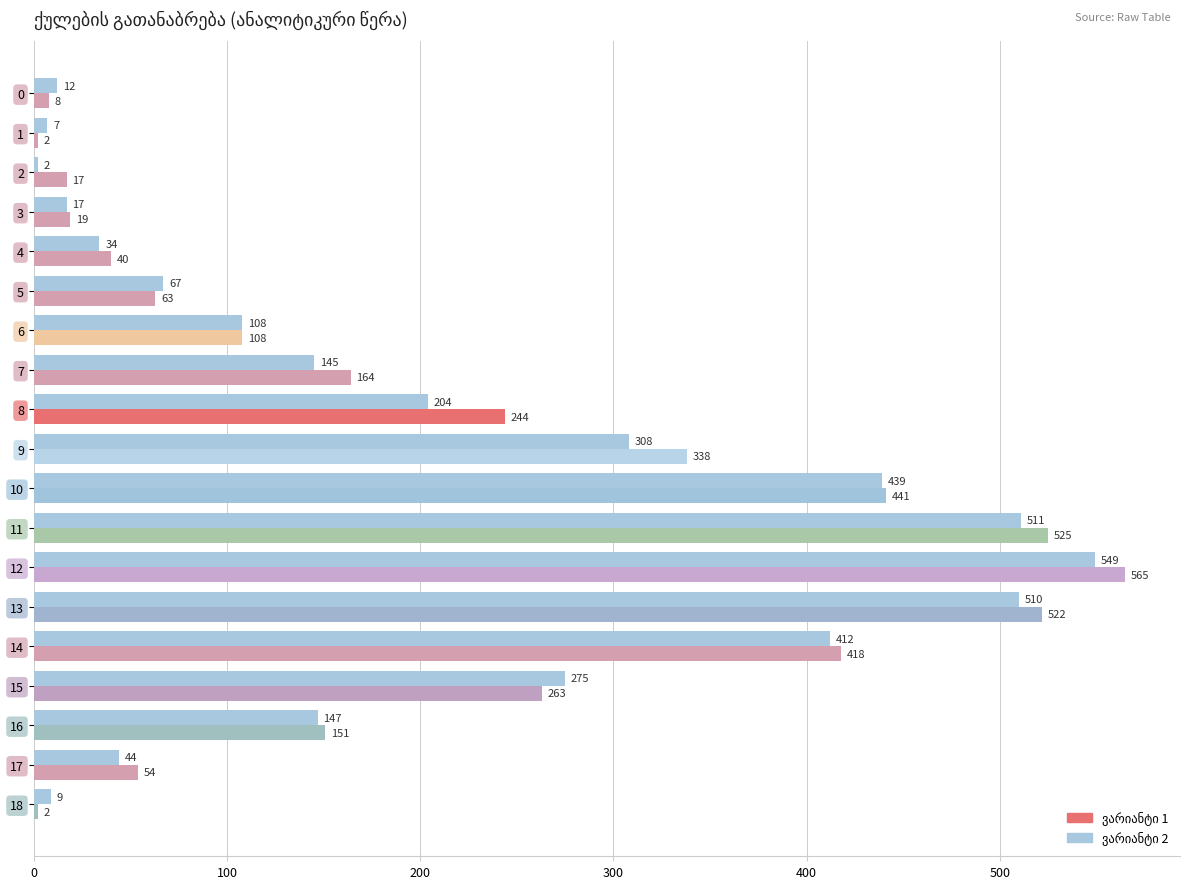

What is the total value across all series at 3?

36